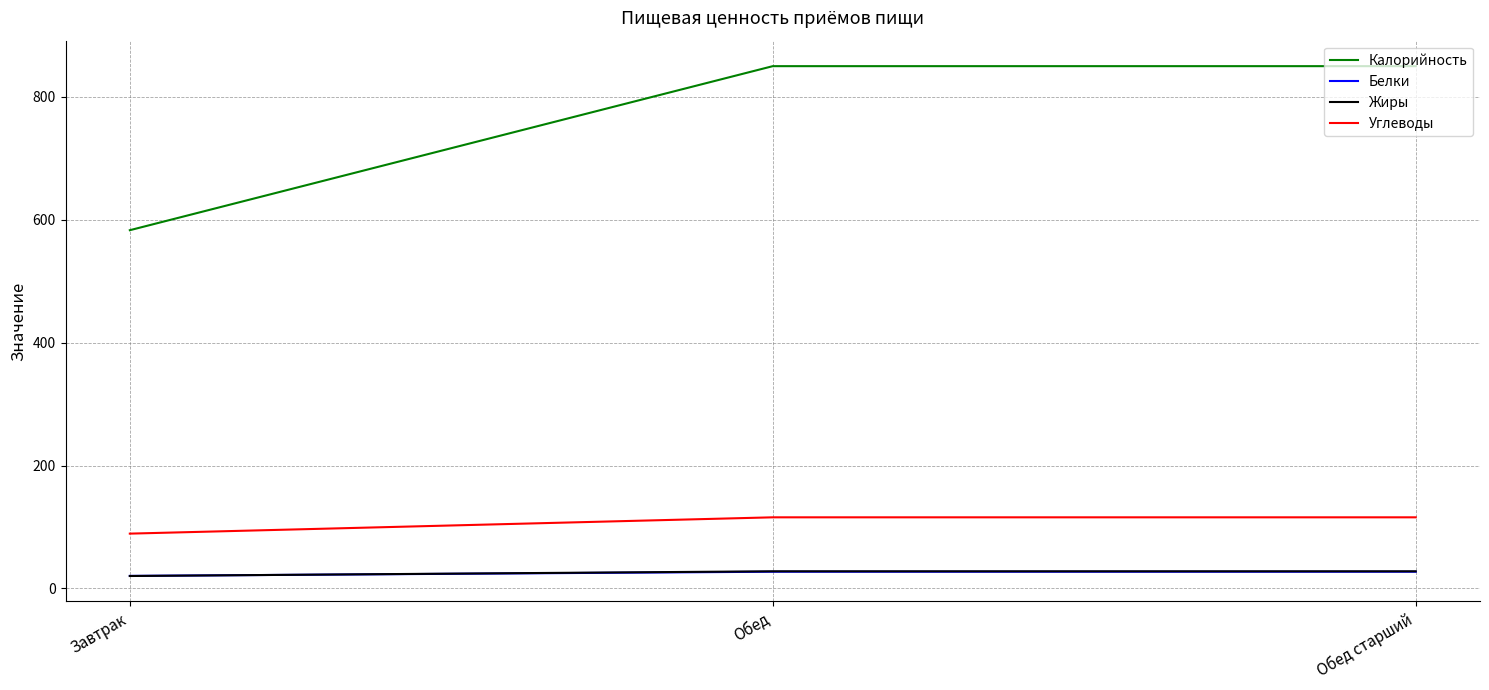

Reading left to right, transcribe all the data shown in this chart.

Калорийность: Завтрак=583.0	Обед=850.0	Обед старший=850.0
Белки: Завтрак=20.3	Обед=27.1	Обед старший=27.1
Жиры: Завтрак=20.2	Обед=27.8	Обед старший=27.8
Углеводы: Завтрак=89.1	Обед=115.7	Обед старший=115.7